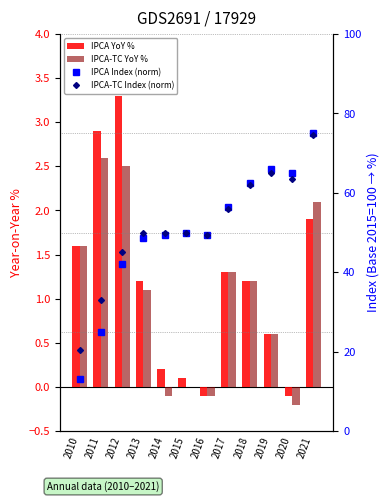

Is the value of IPCA Index (norm) at 2021 greater than the value of IPCA-TC Index (norm) at 2019?

Yes